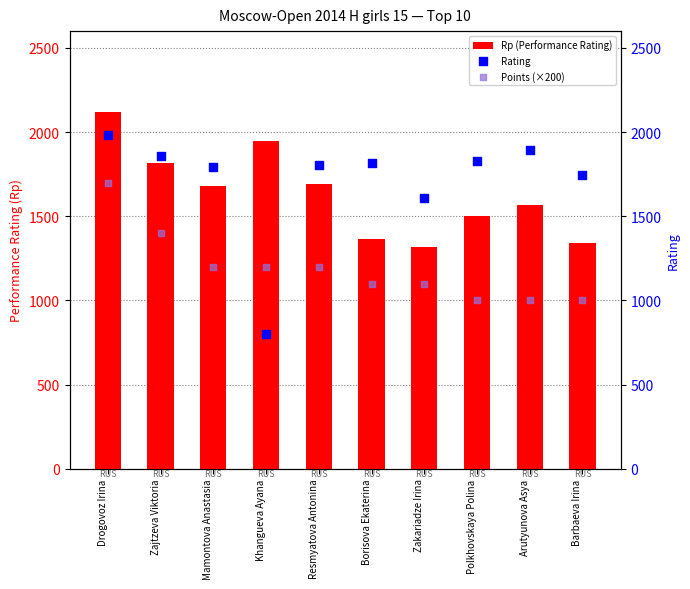

Which series has the widest spread of Y values?

Rating